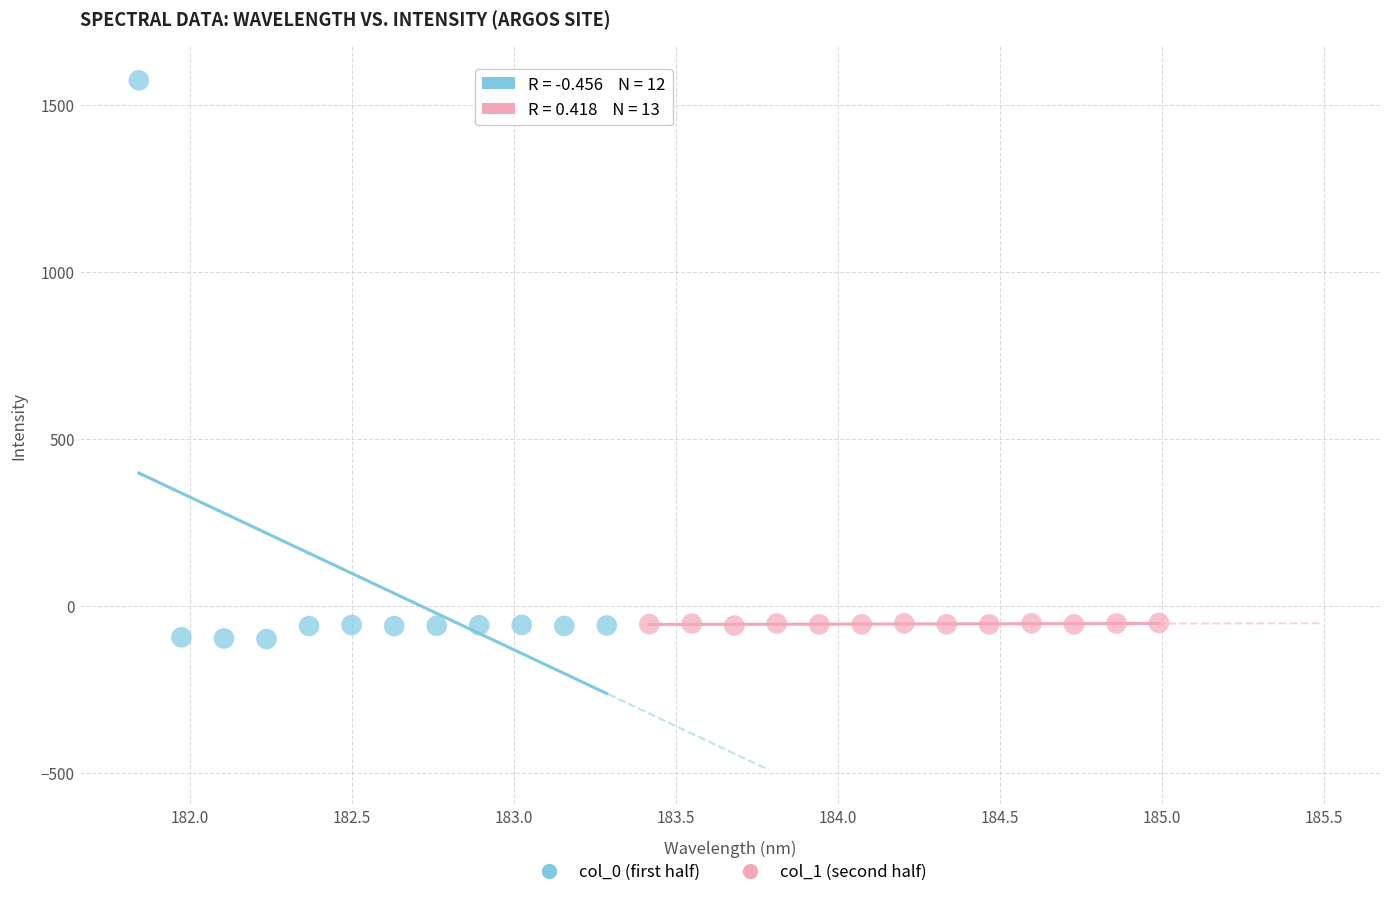

Which series reaches the maximum Y coordinate?

col_0 (first half)